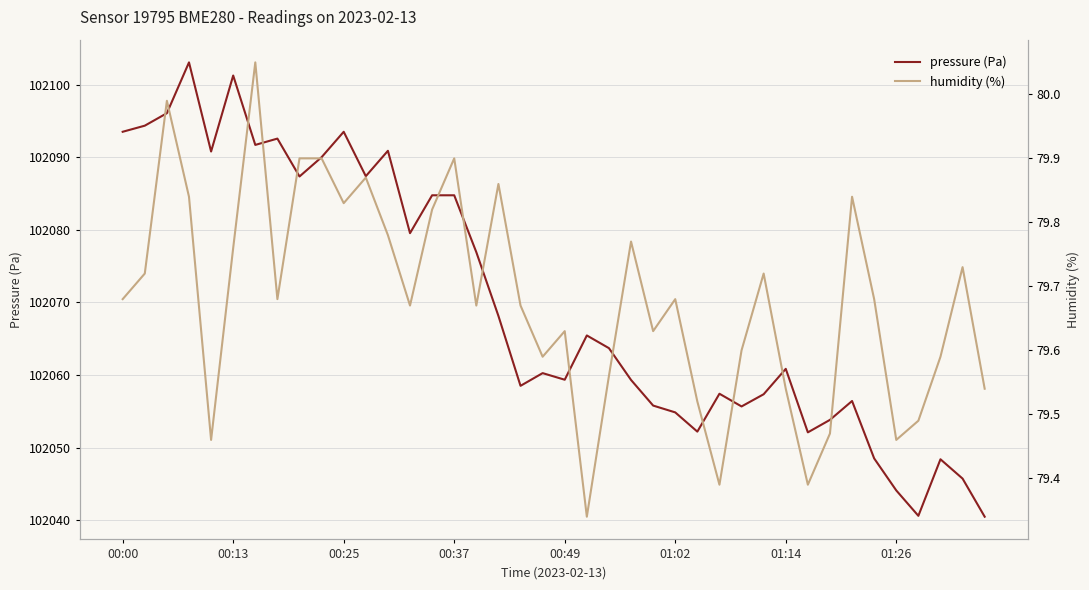

How many series are shown in this chart?

2